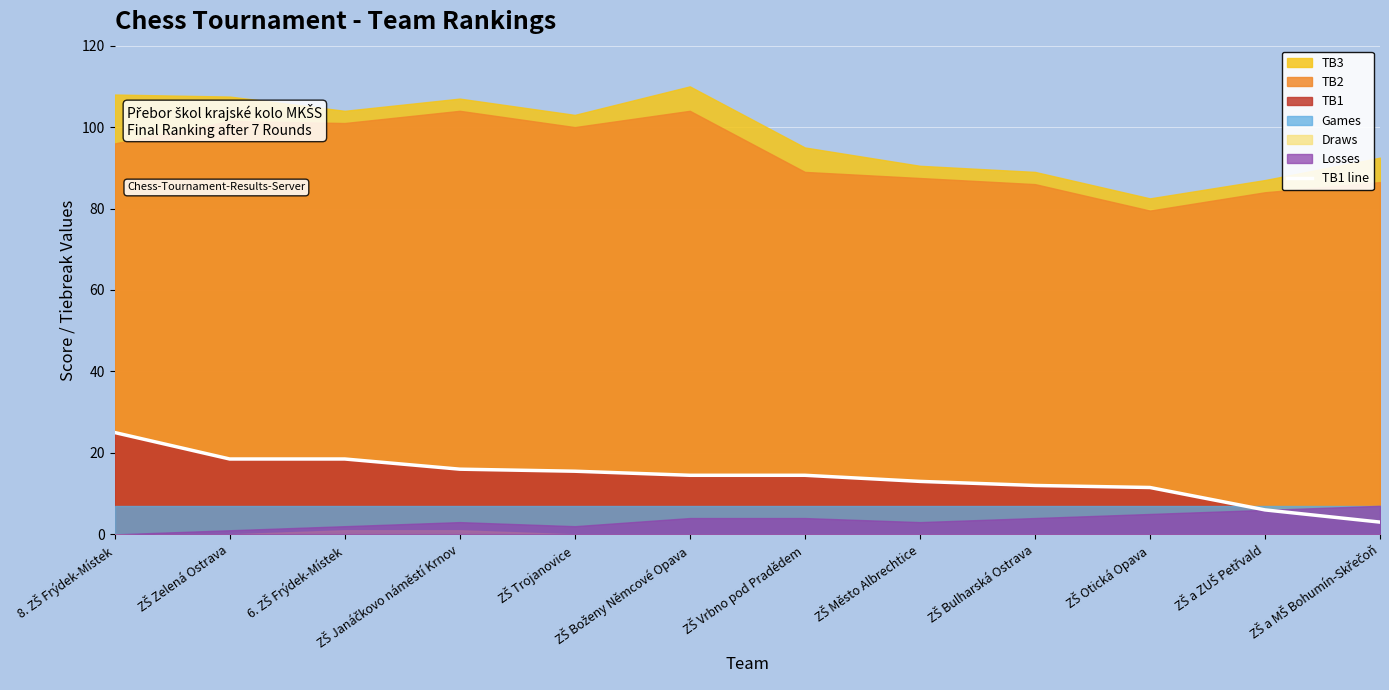

Read the value at ZŠ Otická Opava.

11.5